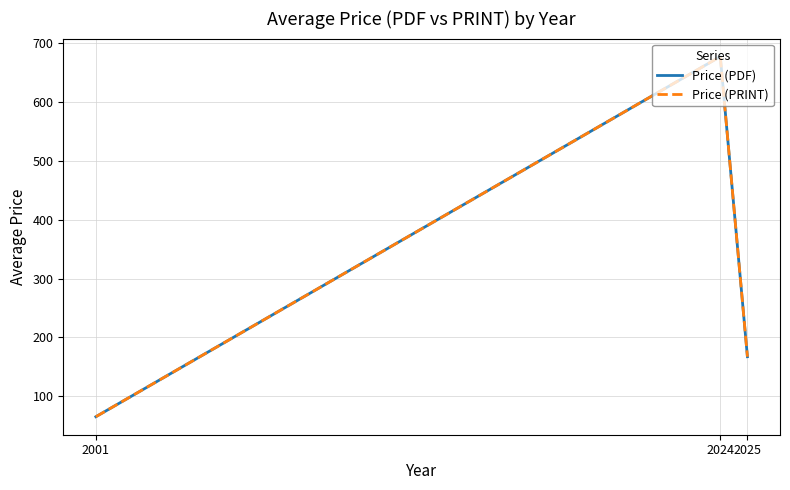

What is the sum of all Price (PDF) values?

909.6